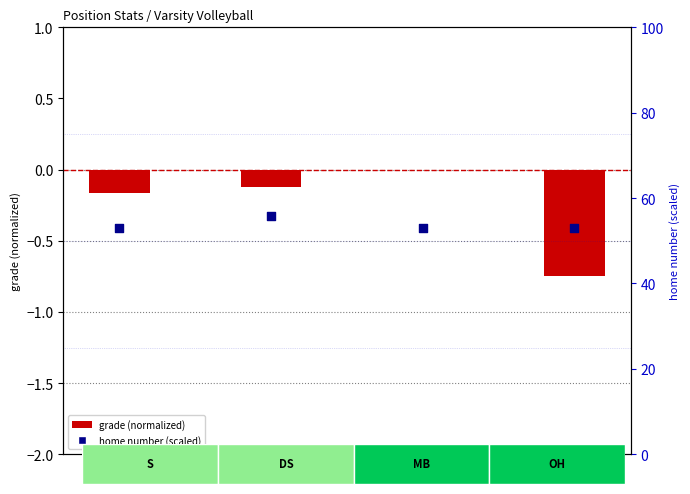

Which series has the largest total across all categories?

home number (scaled)